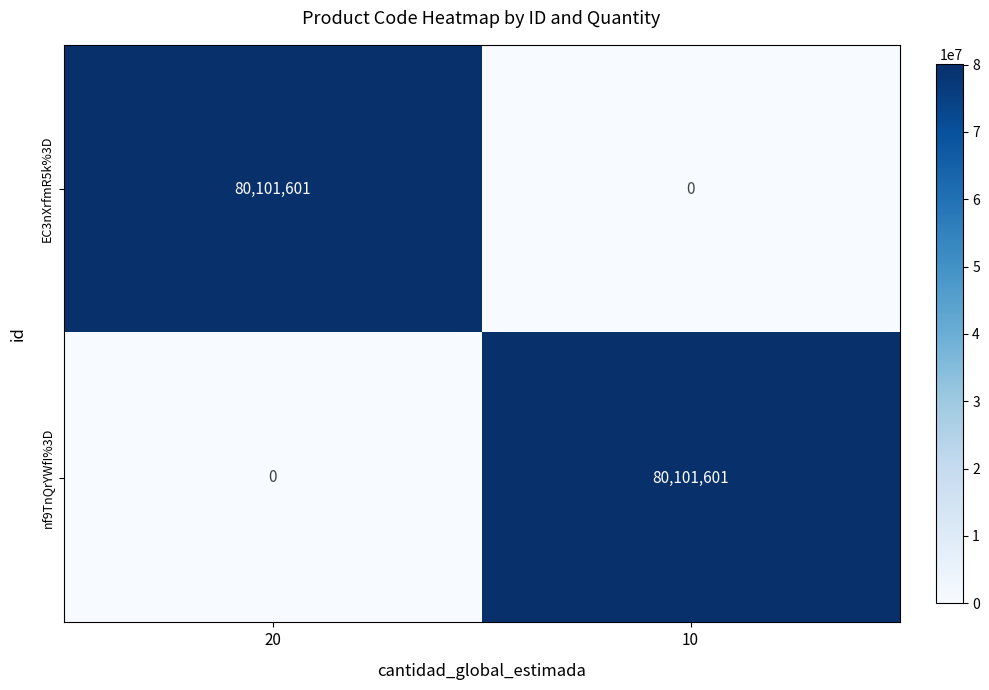

What is the total value across all series at 10?

80101601